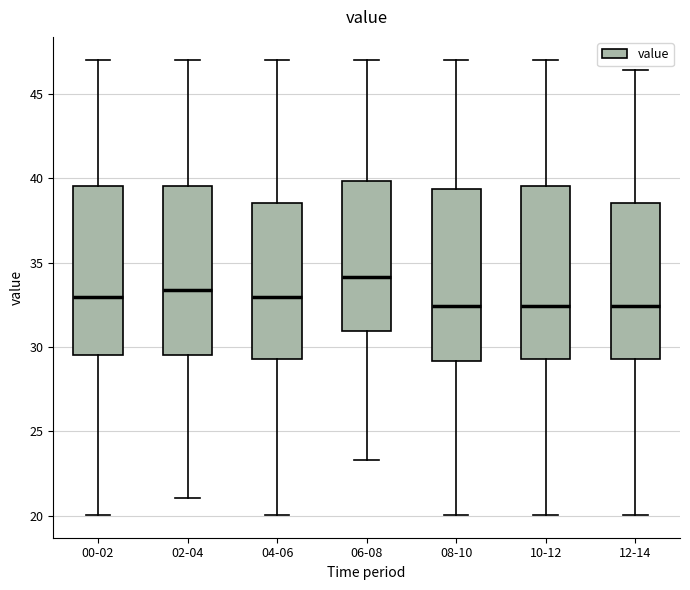

Reading left to right, transcribe this box plot: for each box, give where its median line is, the range the box spans, and where its two whiskers end, as read against the y-axis. The values are not printed on the chart, so give them approximately, as read against the axis.

00-02: median 33.0, box 29.5 to 39.5, whiskers 20.0 to 47.0
02-04: median 33.5, box 29.5 to 39.5, whiskers 21.0 to 47.0
04-06: median 33.0, box 29.5 to 38.5, whiskers 20.0 to 47.0
06-08: median 34.0, box 31.0 to 40.0, whiskers 23.5 to 47.0
08-10: median 32.5, box 29.0 to 39.5, whiskers 20.0 to 47.0
10-12: median 32.5, box 29.5 to 39.5, whiskers 20.0 to 47.0
12-14: median 32.5, box 29.5 to 38.5, whiskers 20.0 to 46.5